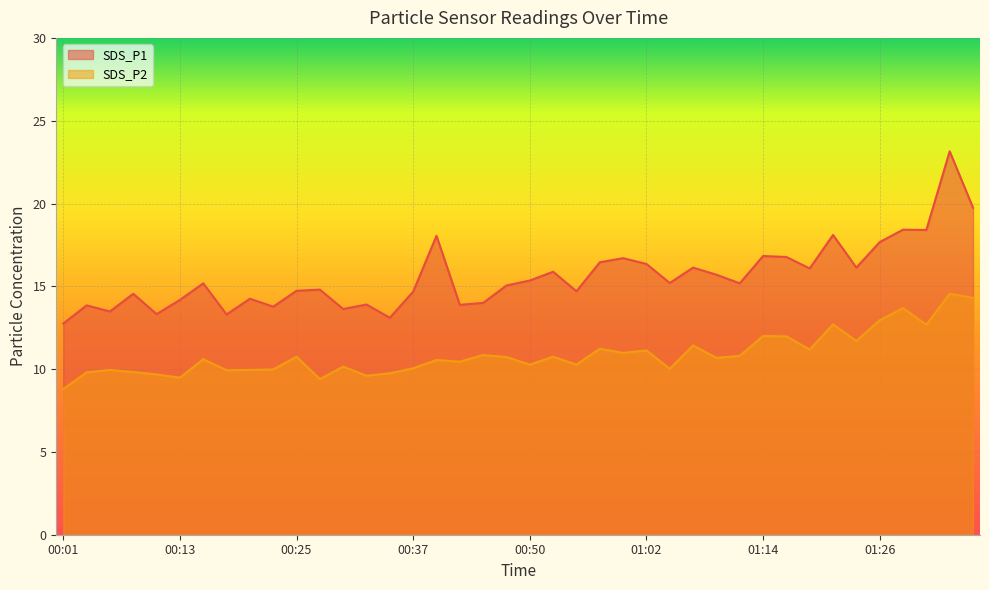

Rank the series by their average value, from lowest to highest.

SDS_P2, SDS_P1